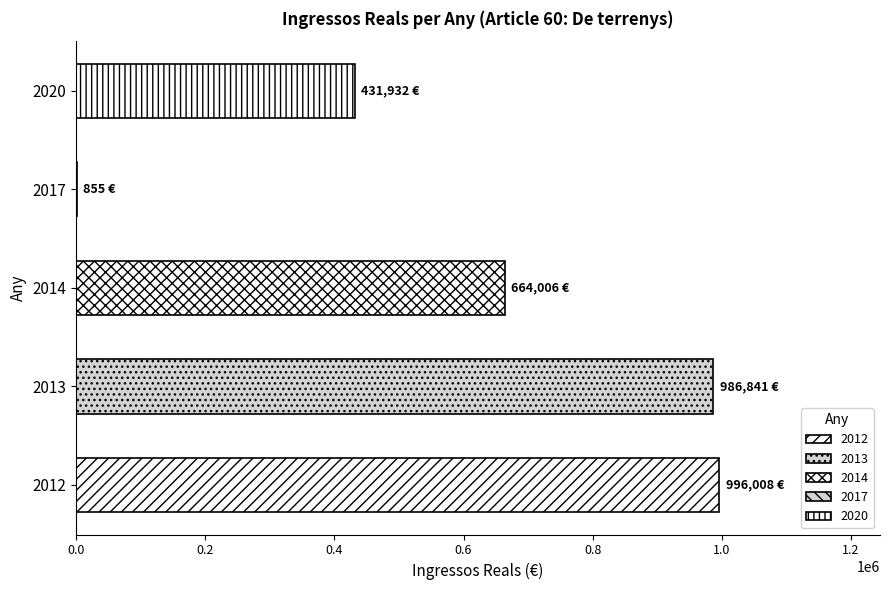

Does the chart contain stacked bars?

No